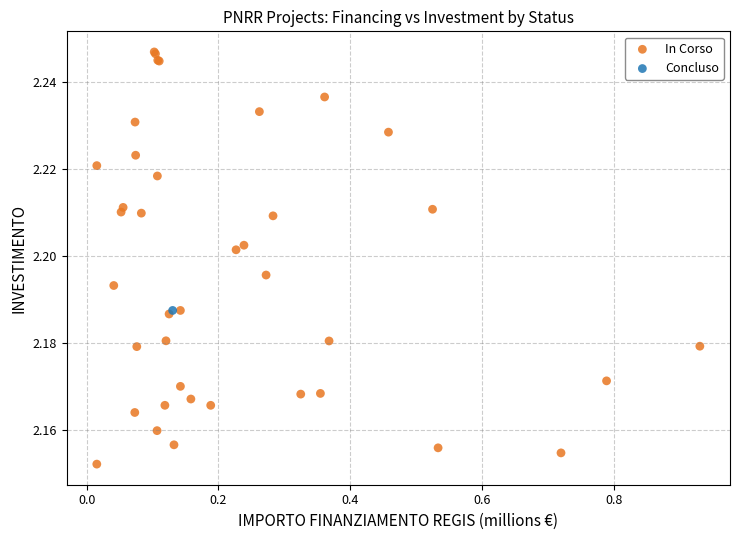

What are all the series names shown in the legend?

In Corso, Concluso